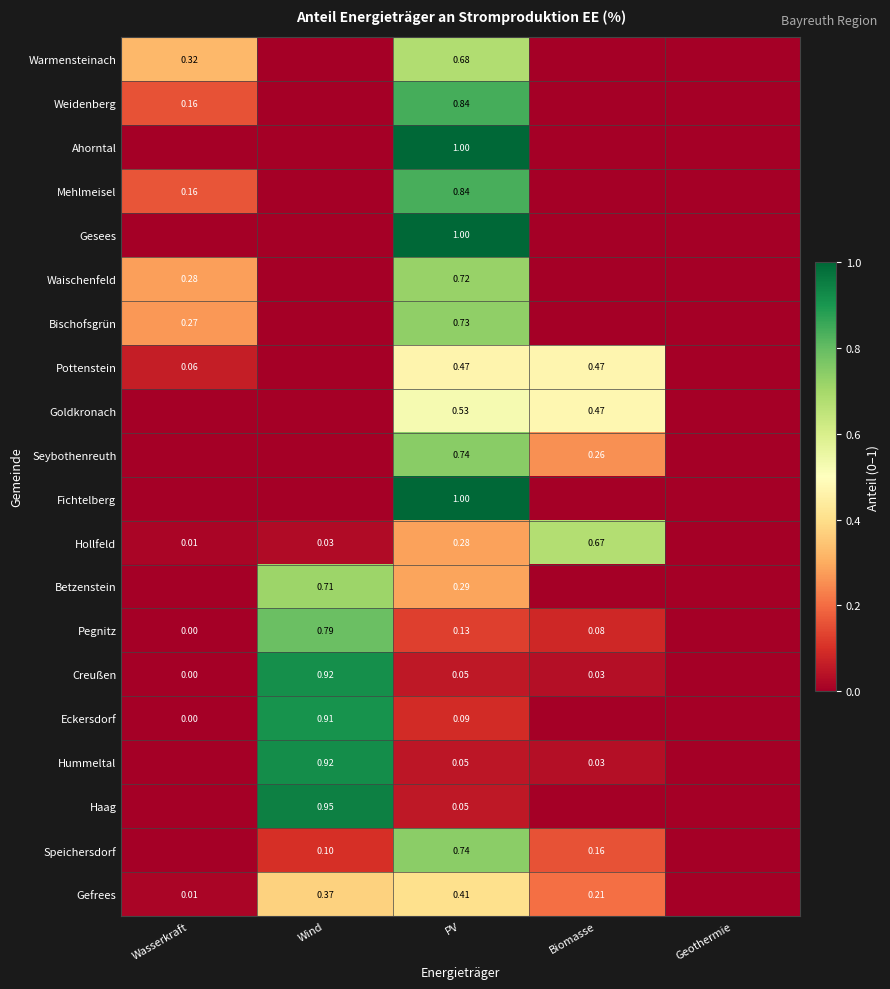

At how many categories does at least one series exceed 0?

4